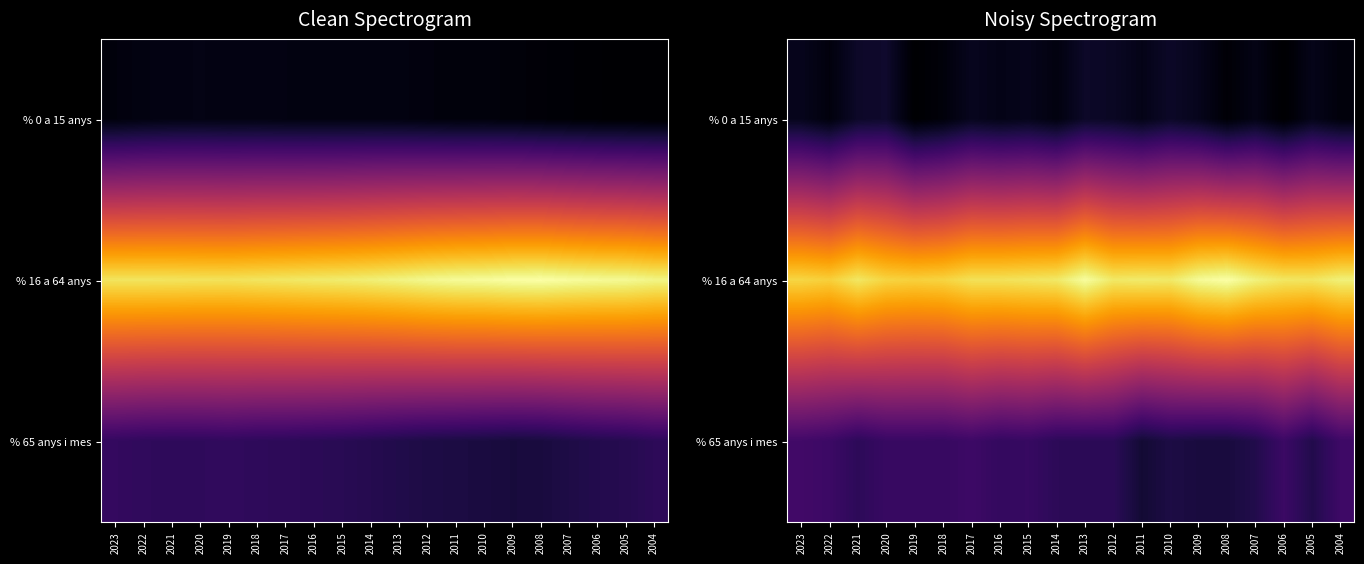

What is the average value of the % 65 anys i mes series?

20.7